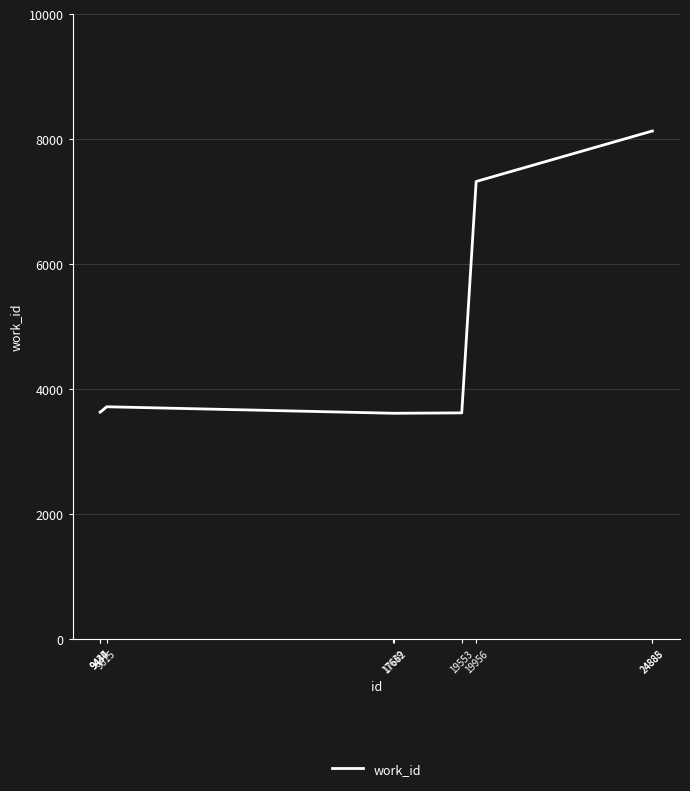

Which has a higher value, 24888 or 17662?

24888